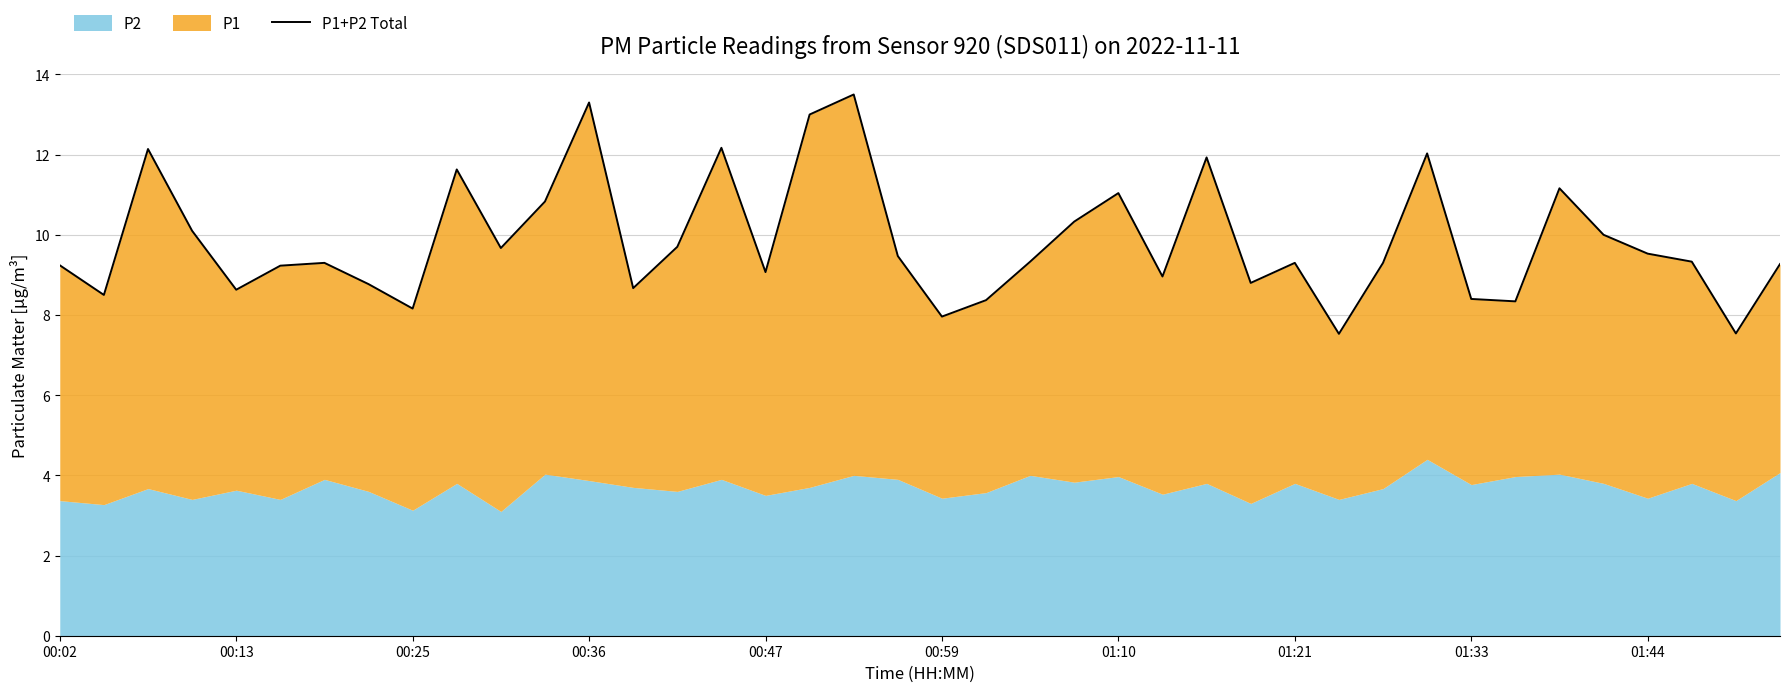

How many interior local valleys (lower than both neighbors) does the data have?

12